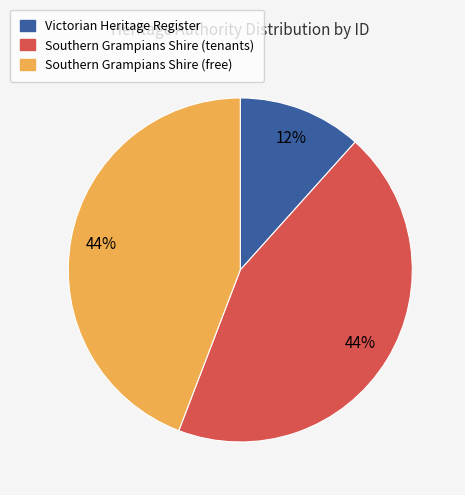

Is there a majority slice in this chart?

No